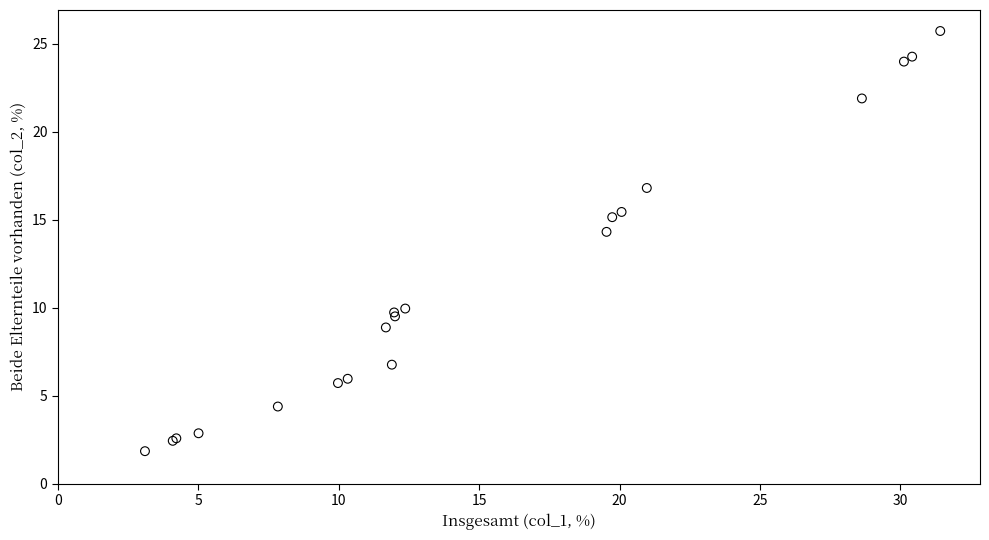

What Y value in the scatter plot is closest to 13?

14.3